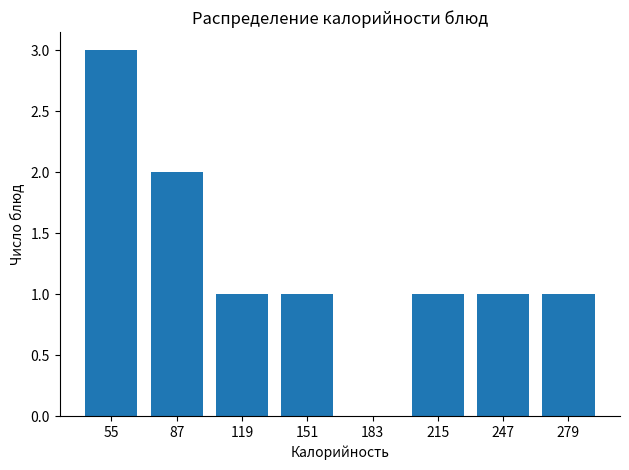

Reading left to right, transcribe this chart: for each bar, give the range it covers on the x-axis and its height. Neither the bar edges nor the heights are printed on the chart, so give them approximately, as read against the axes.

39 to 71: 3
71 to 103: 2
103 to 135: 1
135 to 167: 1
167 to 199: 0
199 to 231: 1
231 to 263: 1
263 to 295: 1